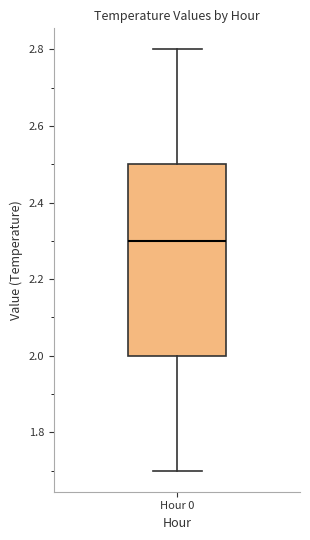

Where is the lower edge of the box for Hour 0 on the y-axis? The values are not printed on the chart, so give them approximately, as read against the axis.

2.0